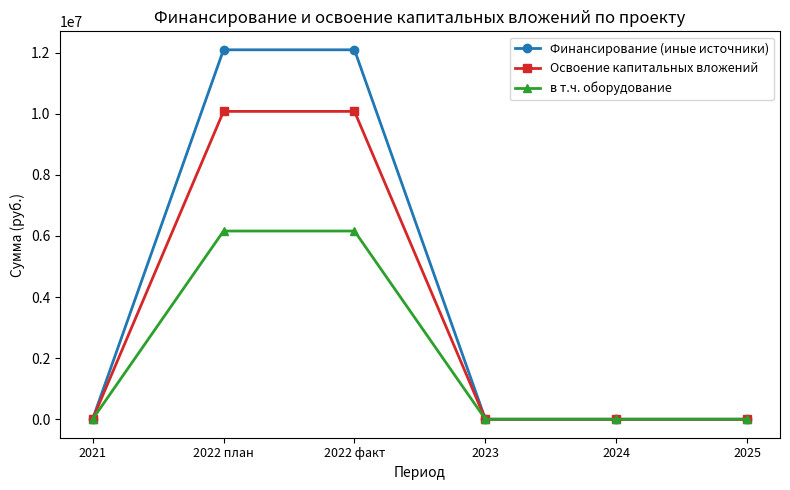

Reading right to left, extract all data points from this chart.

Финансирование (иные источники): 2025=0	2024=0	2023=0	2022 факт=12094800	2022 план=12094800	2021=0
Освоение капитальных вложений: 2025=0	2024=0	2023=0	2022 факт=10079000	2022 план=10079000	2021=0
в т.ч. оборудование: 2025=0	2024=0	2023=0	2022 факт=6162000	2022 план=6162000	2021=0